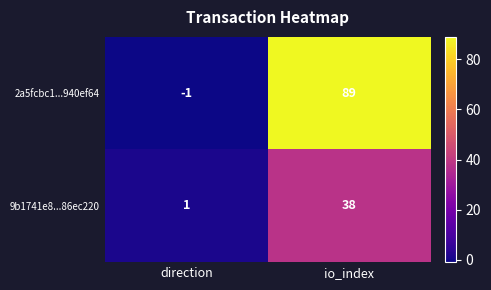

At which label is 2a5fcbc1...940ef64 closest to 44?

direction